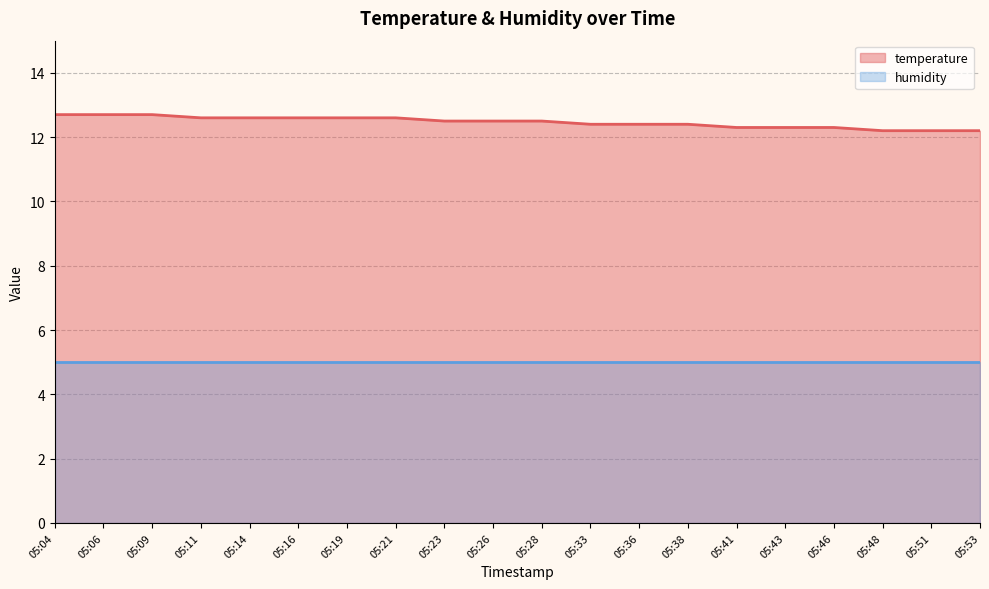

Where is the data nearest to the value 12?

05:48